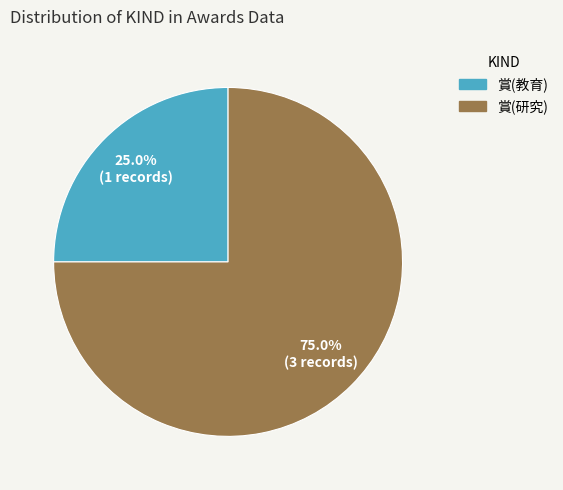

How many slices are in this pie chart?

2